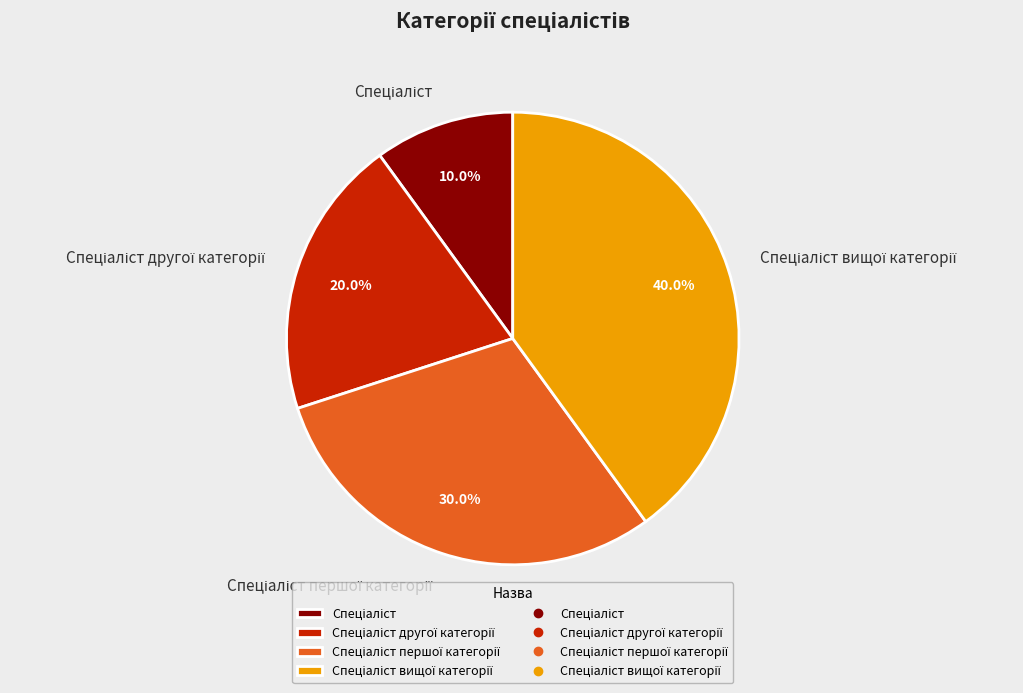

Is there any slice that represents more than half of the pie?

No